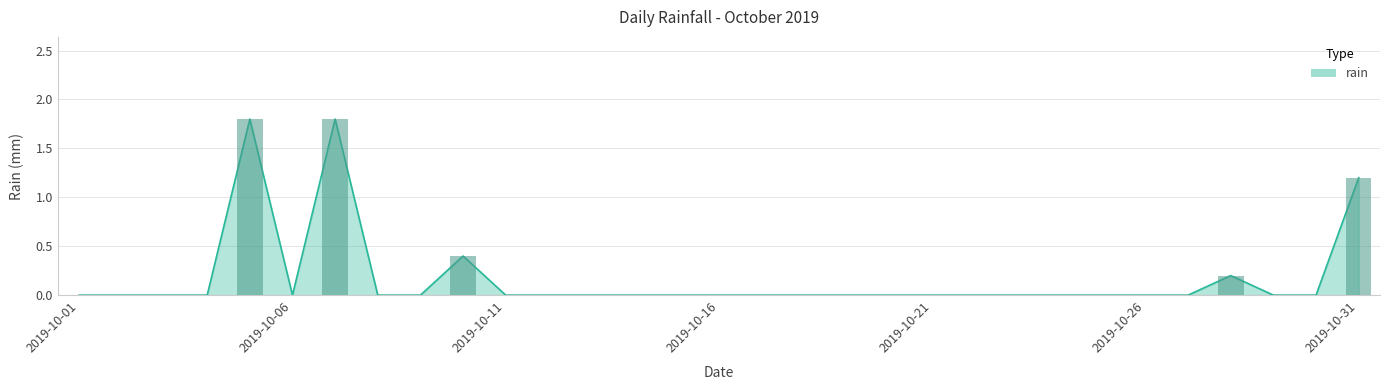

How many positive values are there?

5